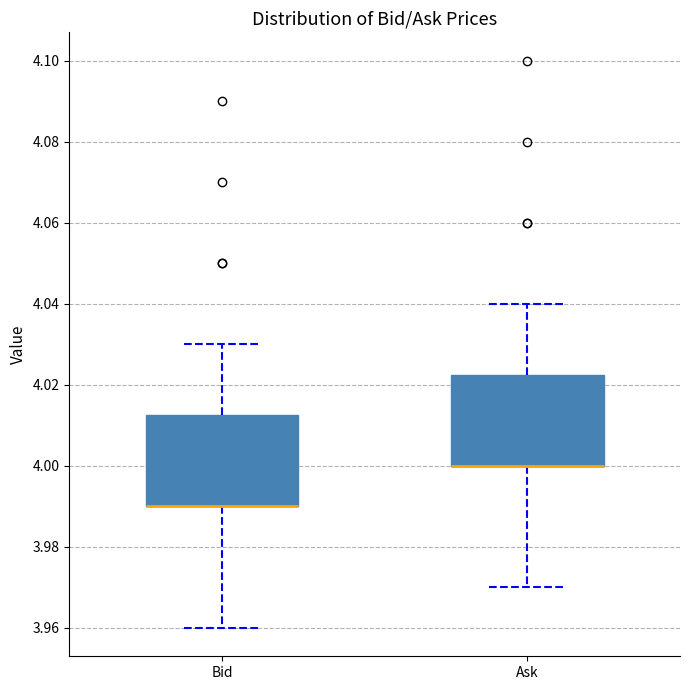

Where is the upper edge of the box for Bid on the y-axis? The values are not printed on the chart, so give them approximately, as read against the axis.

4.012